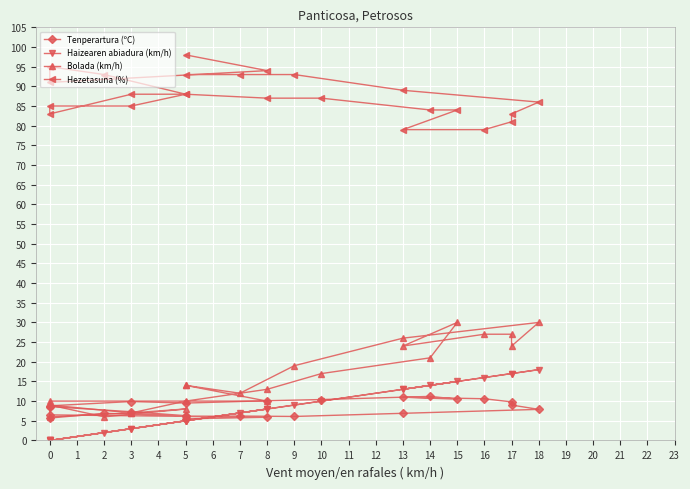

What is the label of the 10th point from the left?

3